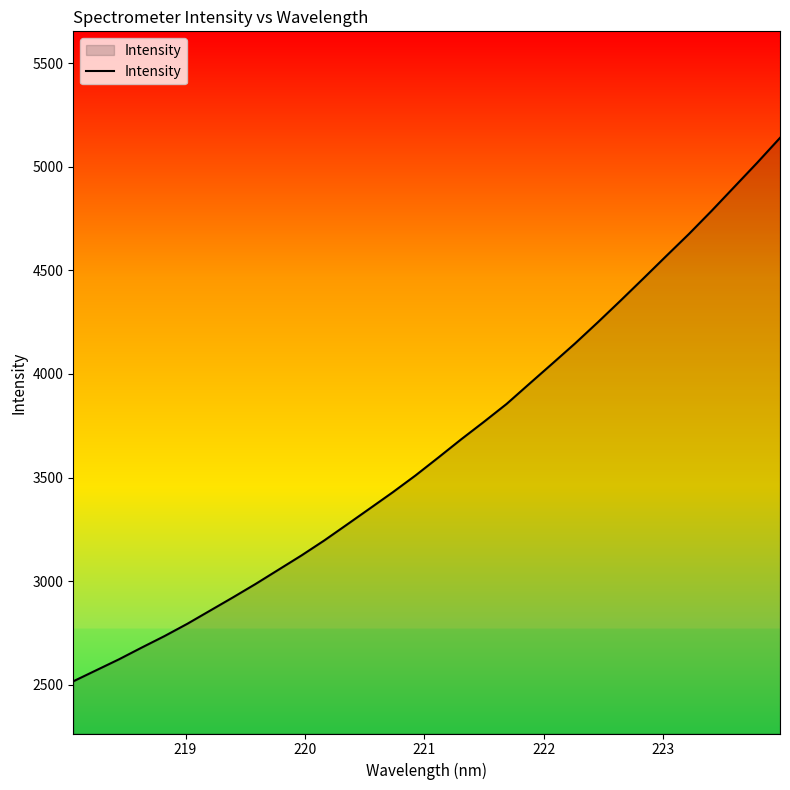

What is the smallest value displayed?

2517.3